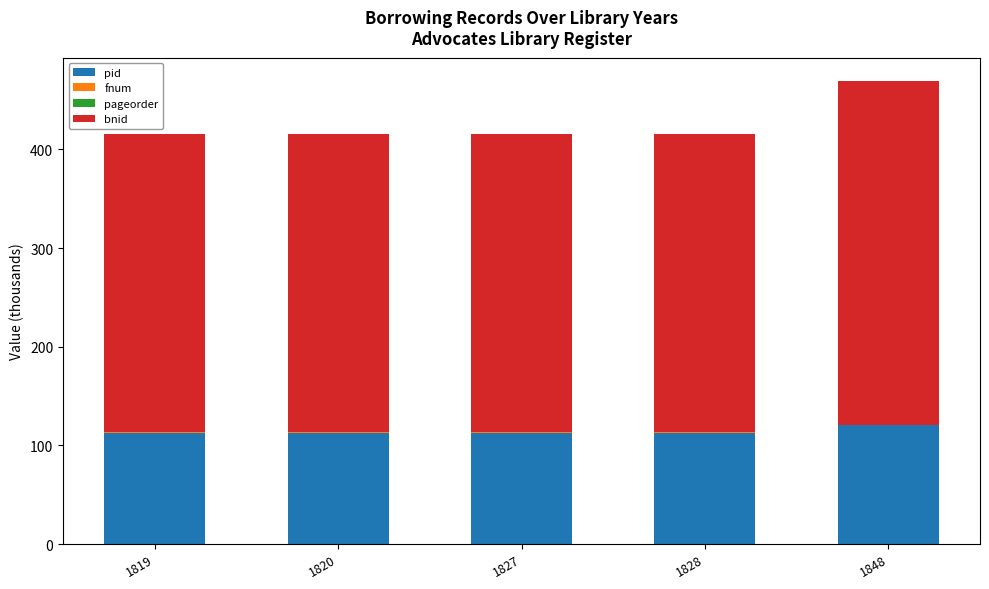

At which category is the sum across all series the highest?

1848